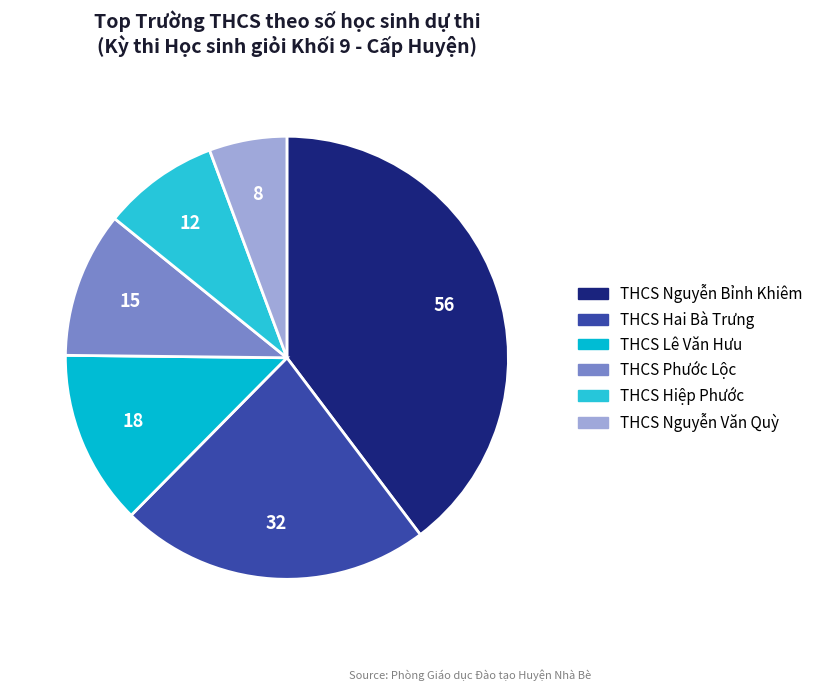

What portion of the pie excludes THCS Lê Văn Hưu?

87.2%